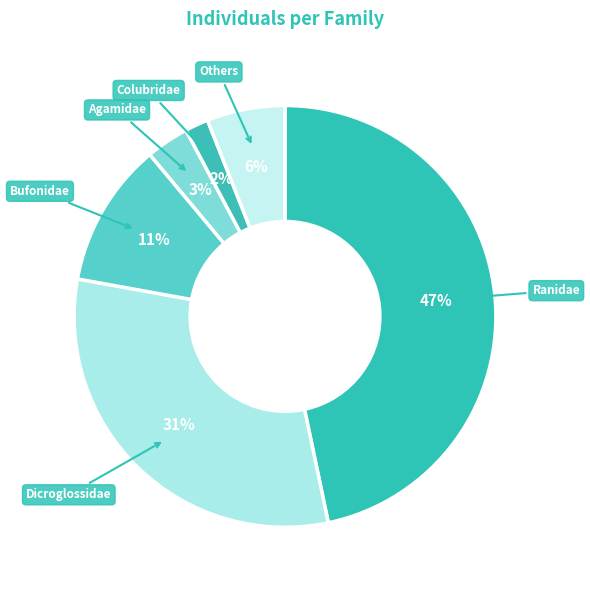

Is it true that Bufonidae is 25% of the pie?

False